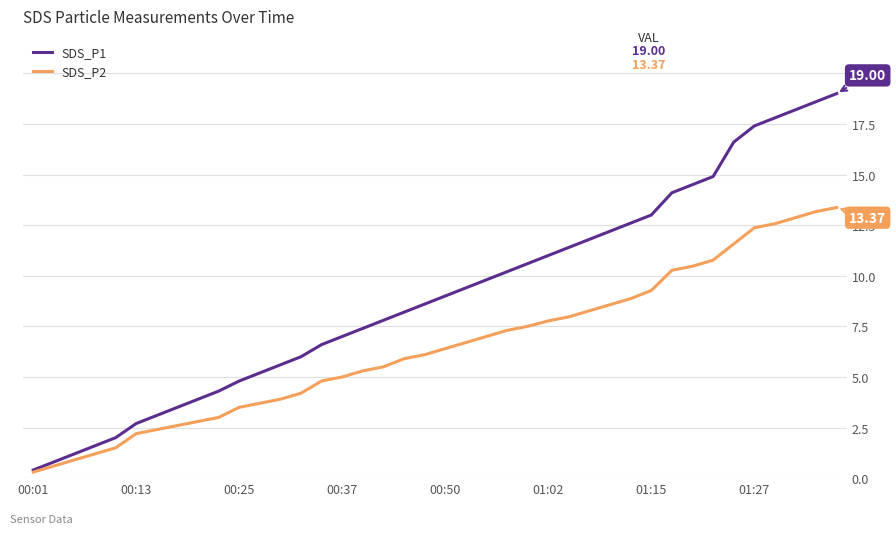

Which series has the widest spread of values?

SDS_P1